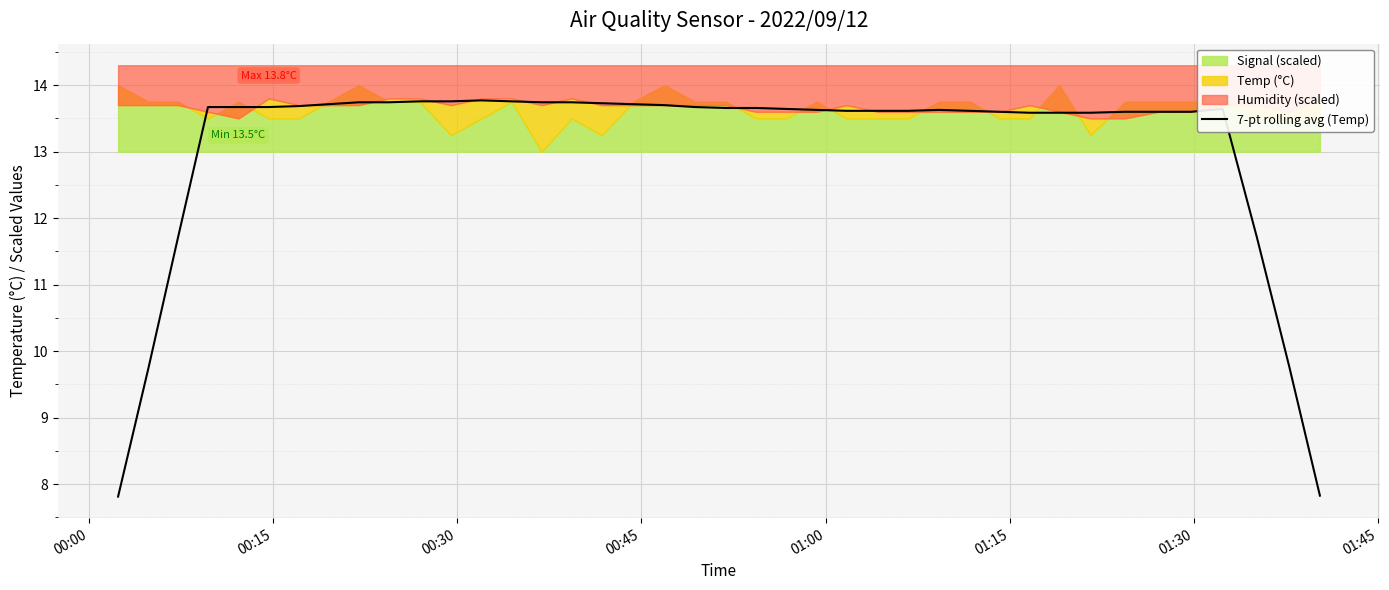

True or false: the data shows 8.3 at 34.

False